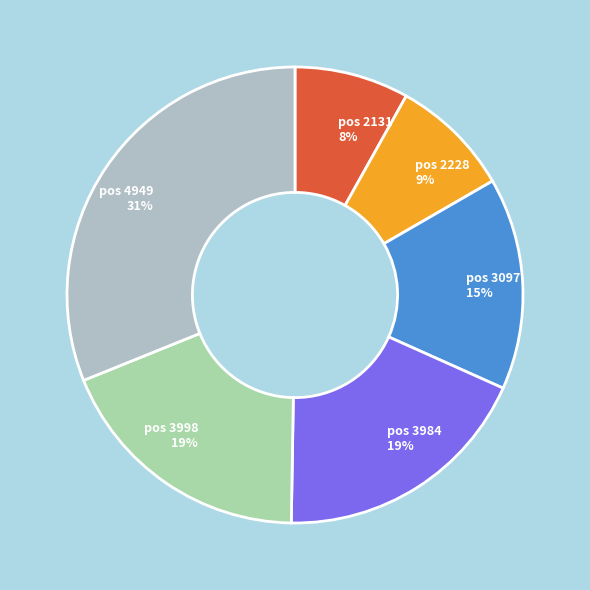

True or false: pos 3998 19% accounts for 19% of the total.

True